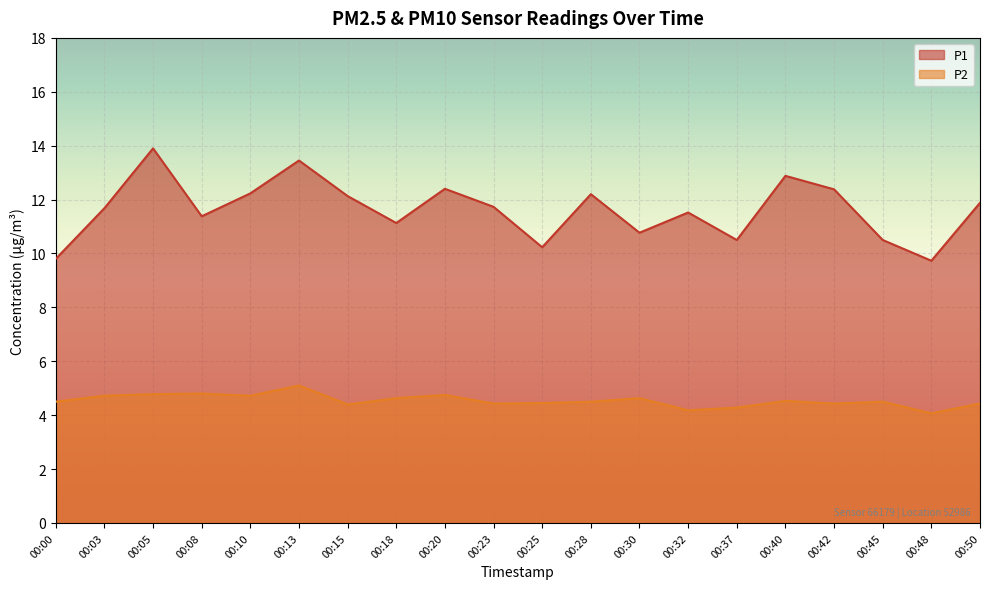

How many data points in P1 are above 11?

14